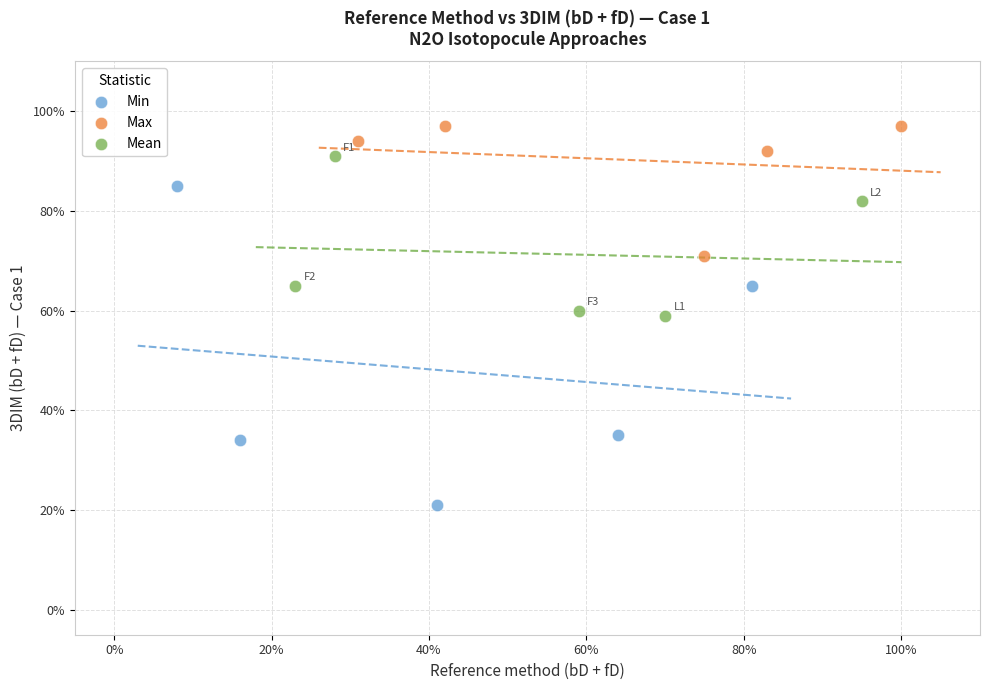

What are all the series names shown in the legend?

Min, Max, Mean